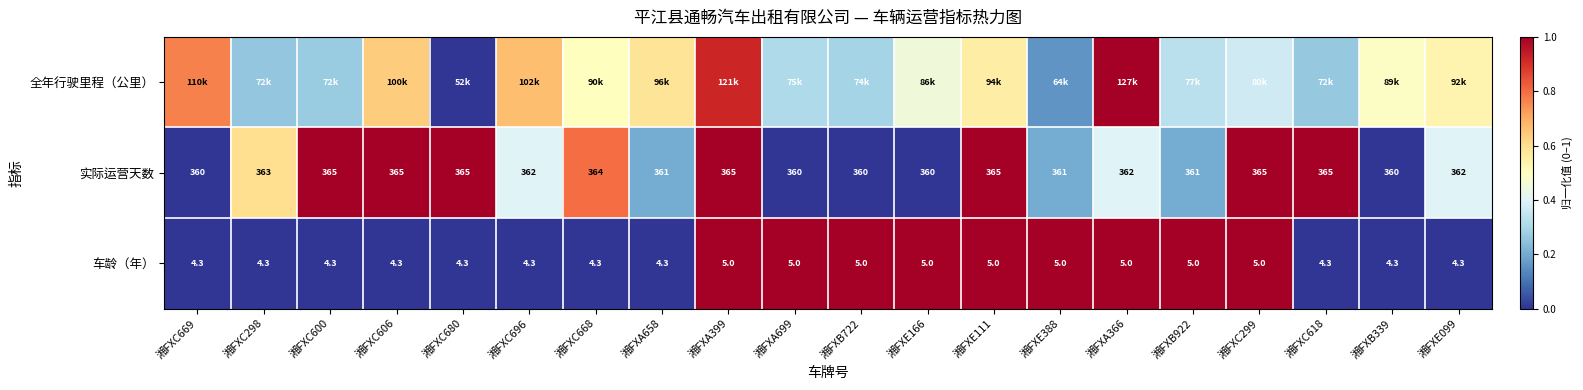

At which label is 车龄（年） closest to 0?

湘FXC669